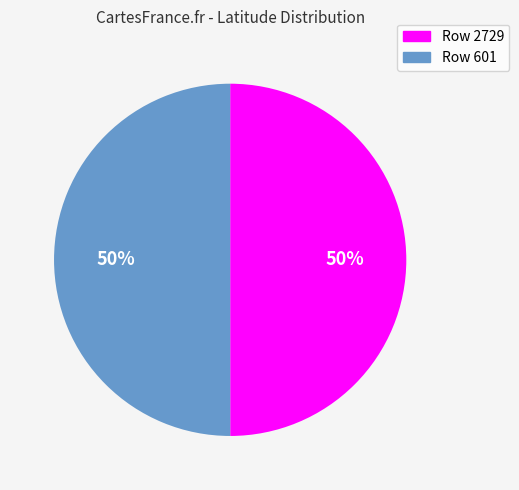

To the nearest percent, what portion does Row 2729 represent?

50%